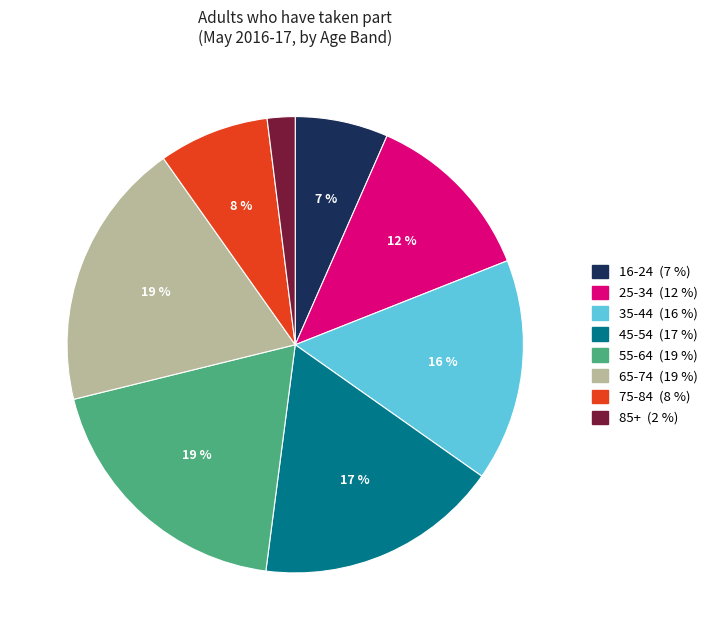

Between 85+ and 35-44, which is larger?

35-44